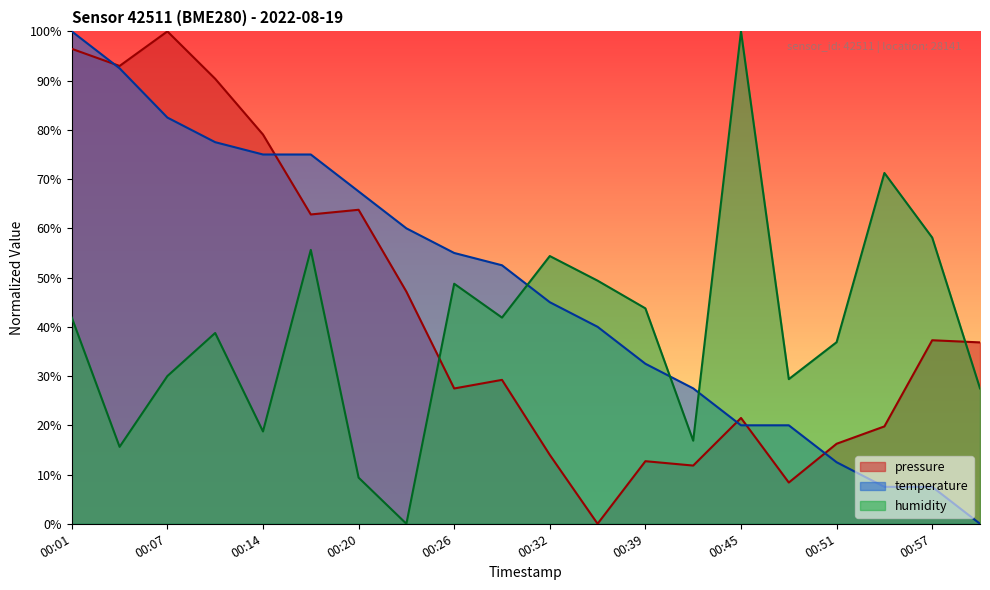

Which series has the largest total across all categories?

temperature